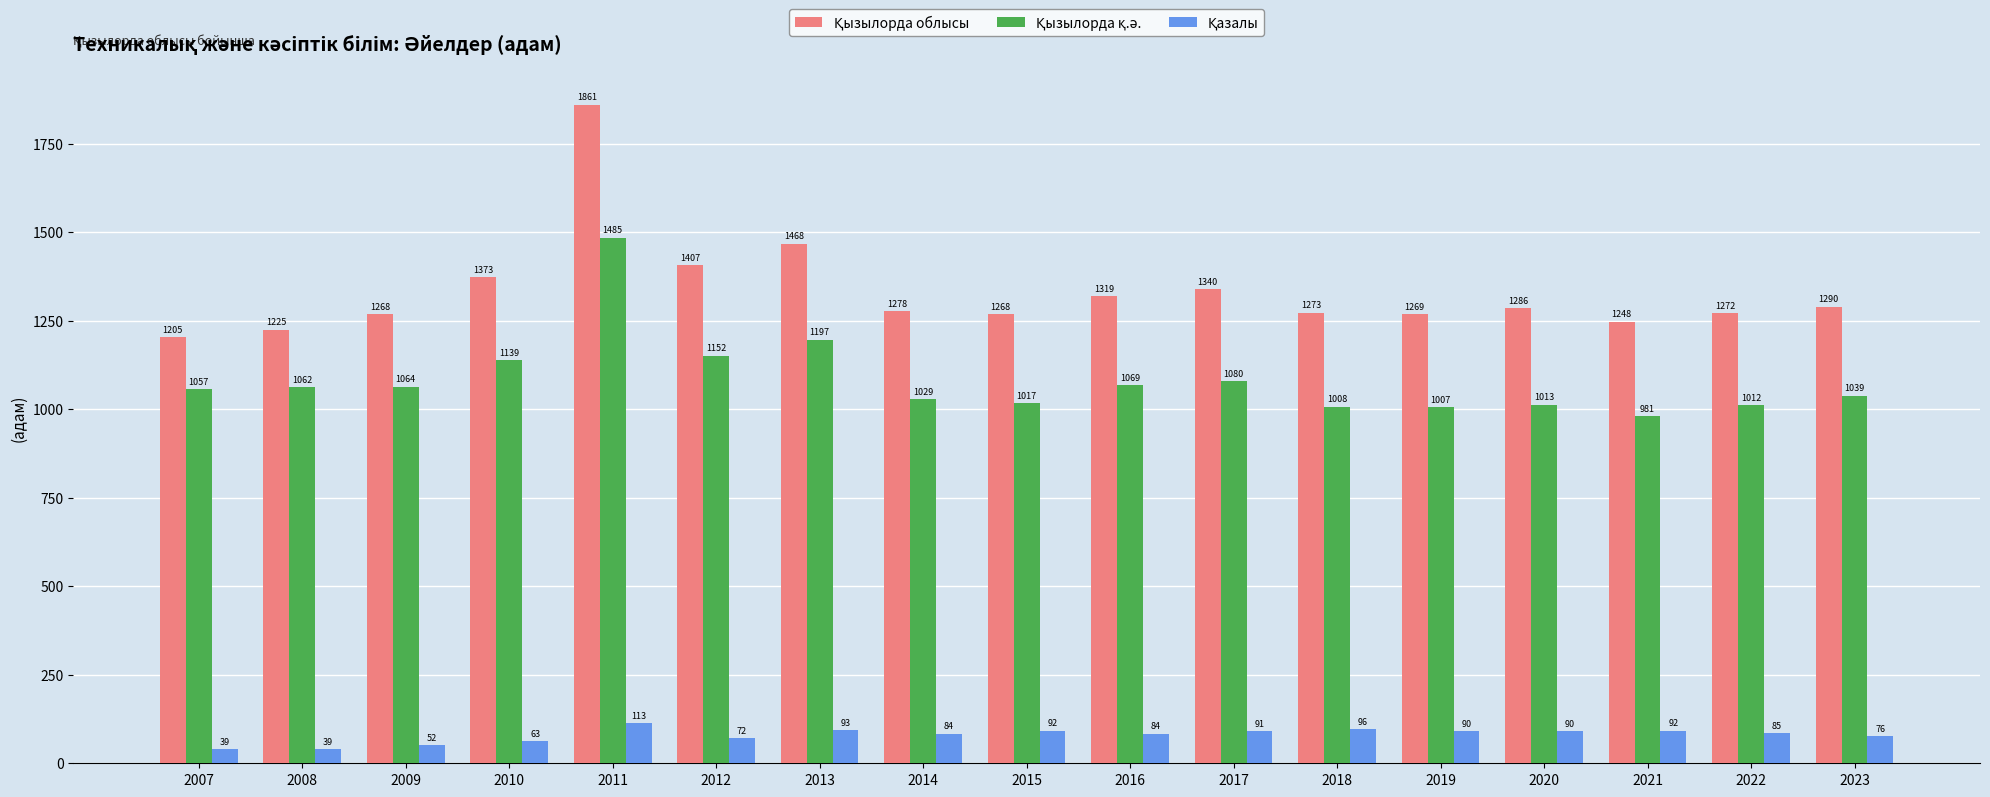

Which category has the highest value across all series?

2011